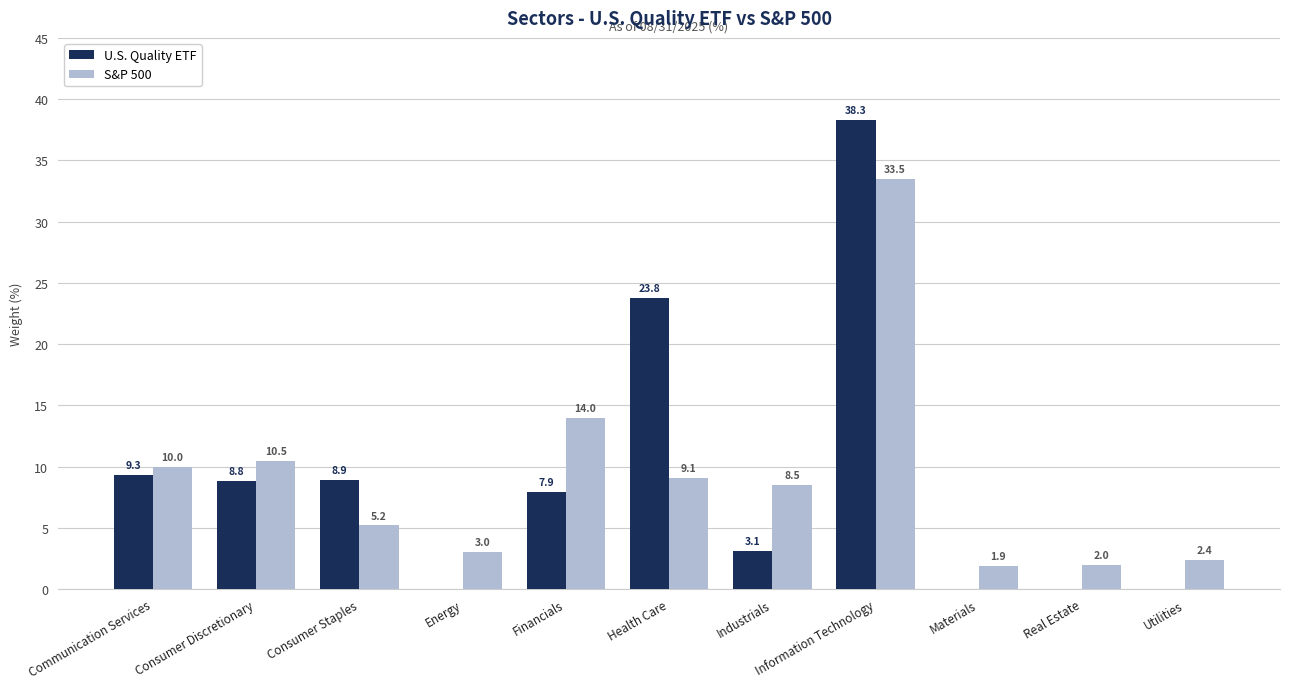

Is the value of S&P 500 at Financials greater than the value of U.S. Quality ETF at Materials?

Yes